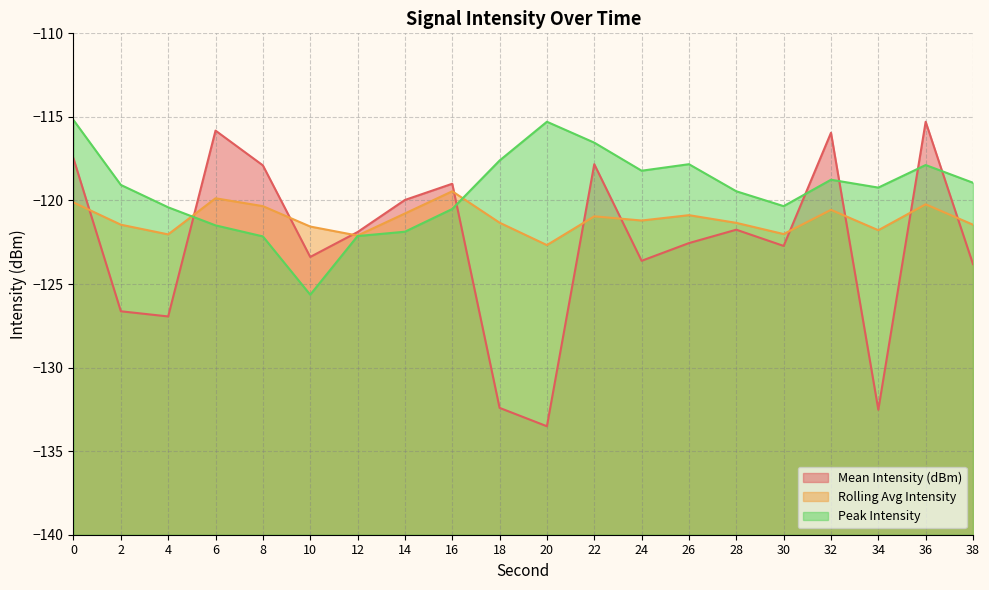

What is the difference between the maximum and minimum values in the Peak Intensity series?

10.5